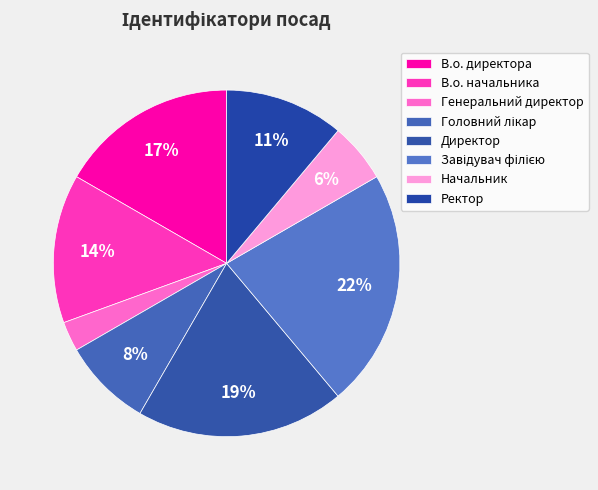

To the nearest percent, what is the combined percentage of Головний лікар and Ректор?

19%